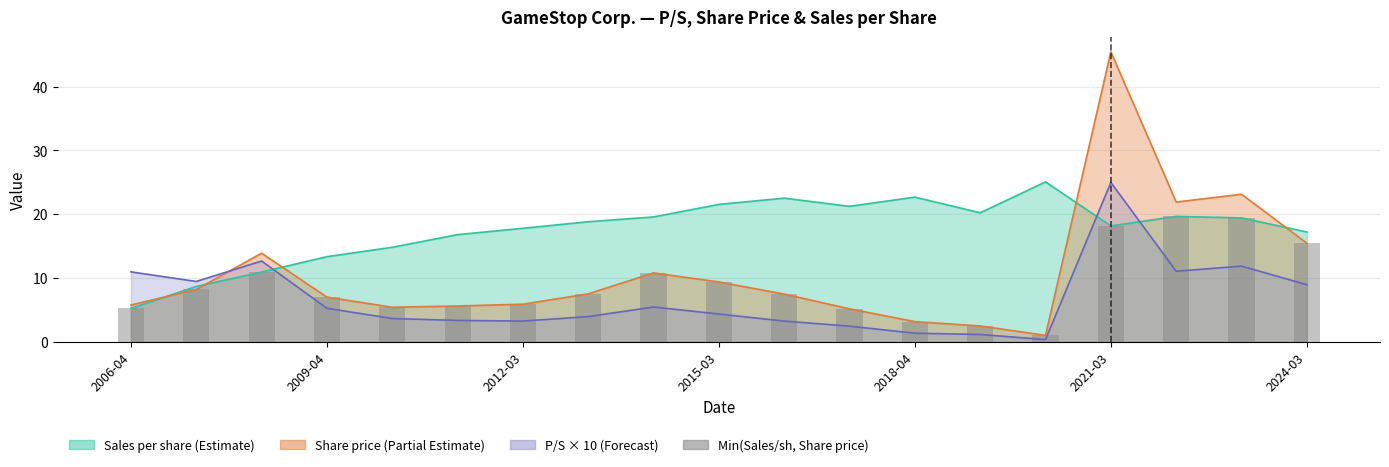

How many data points are less than 7?

8